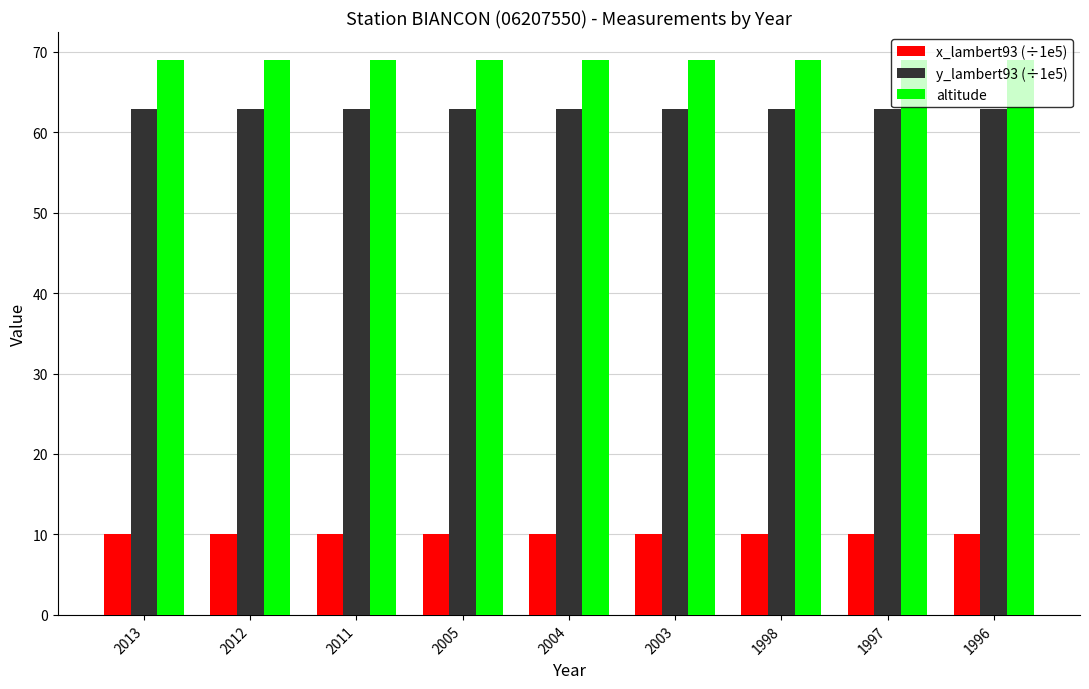

What is the highest value of the altitude series?

69.0